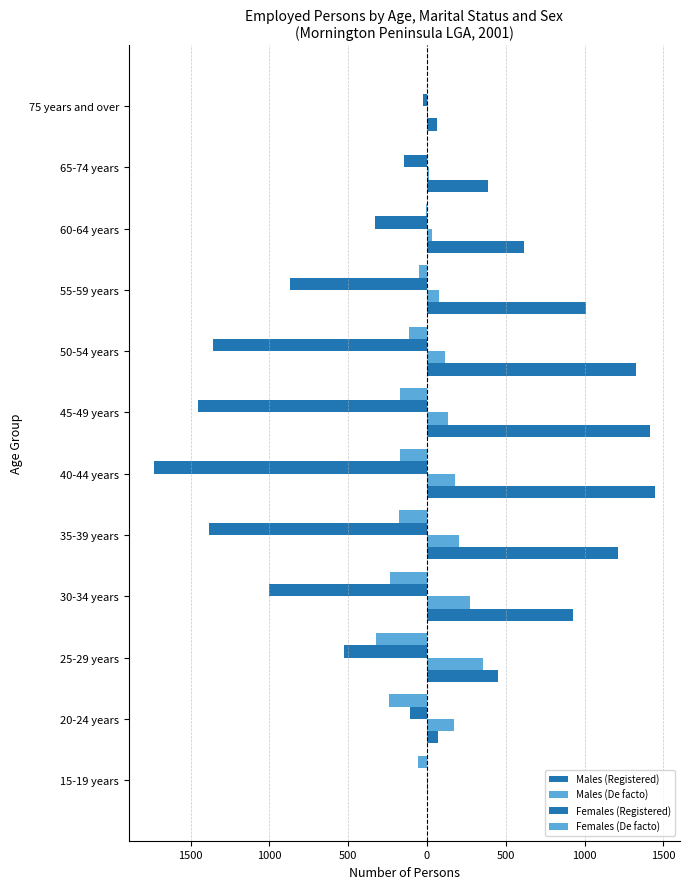

List the series in order of their peak value, highest first.

Males (Registered), Males (De facto), Females (De facto), Females (Registered)